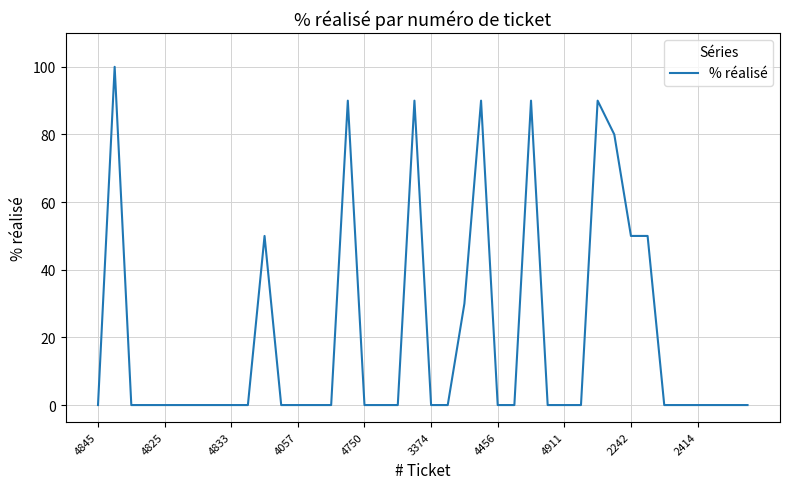

What is the greatest value displayed?

100